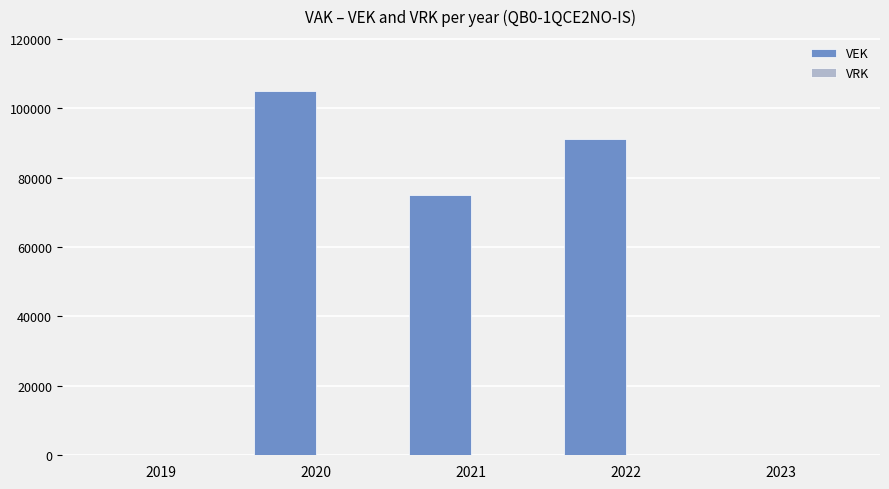

Reading left to right, what are all the values shown in this chart?

2019=0	2020=105000	2021=75000	2022=91120	2023=0